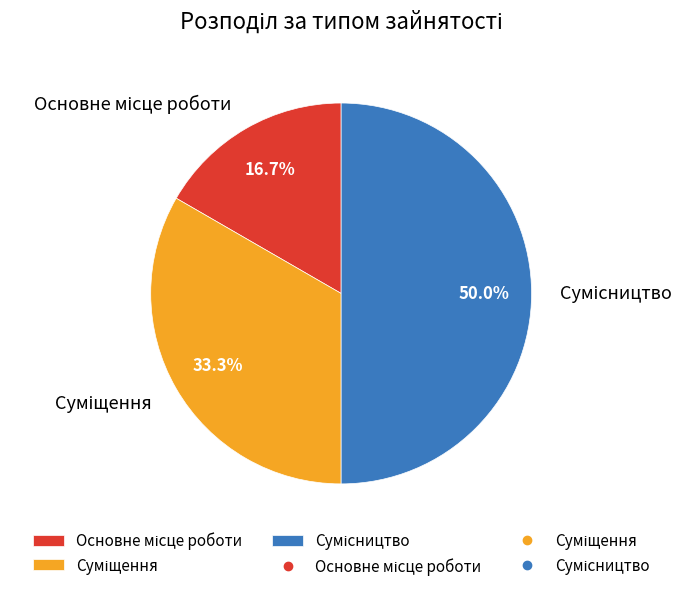

How many segments does this pie chart have?

3